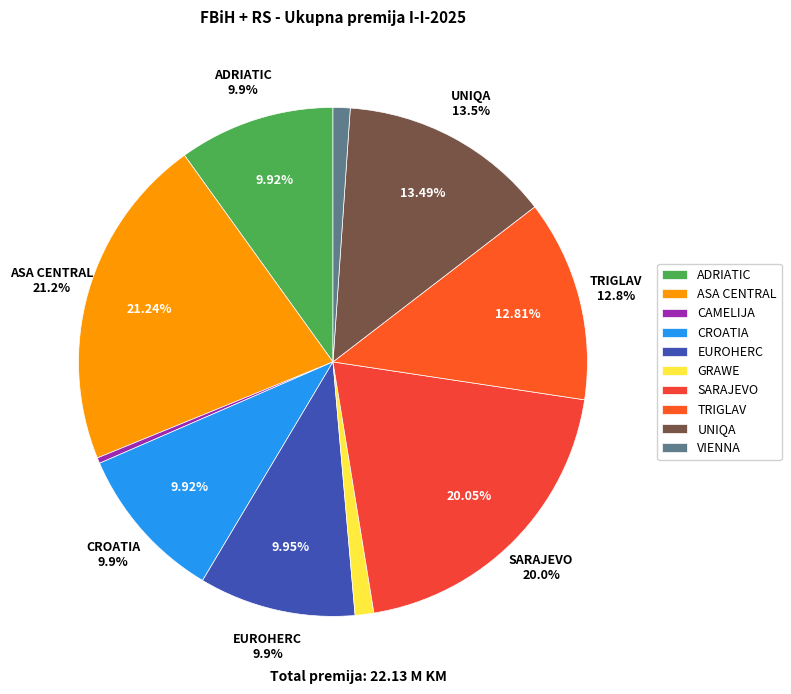

What percentage is the VIENNA slice, to the nearest percent?

1%